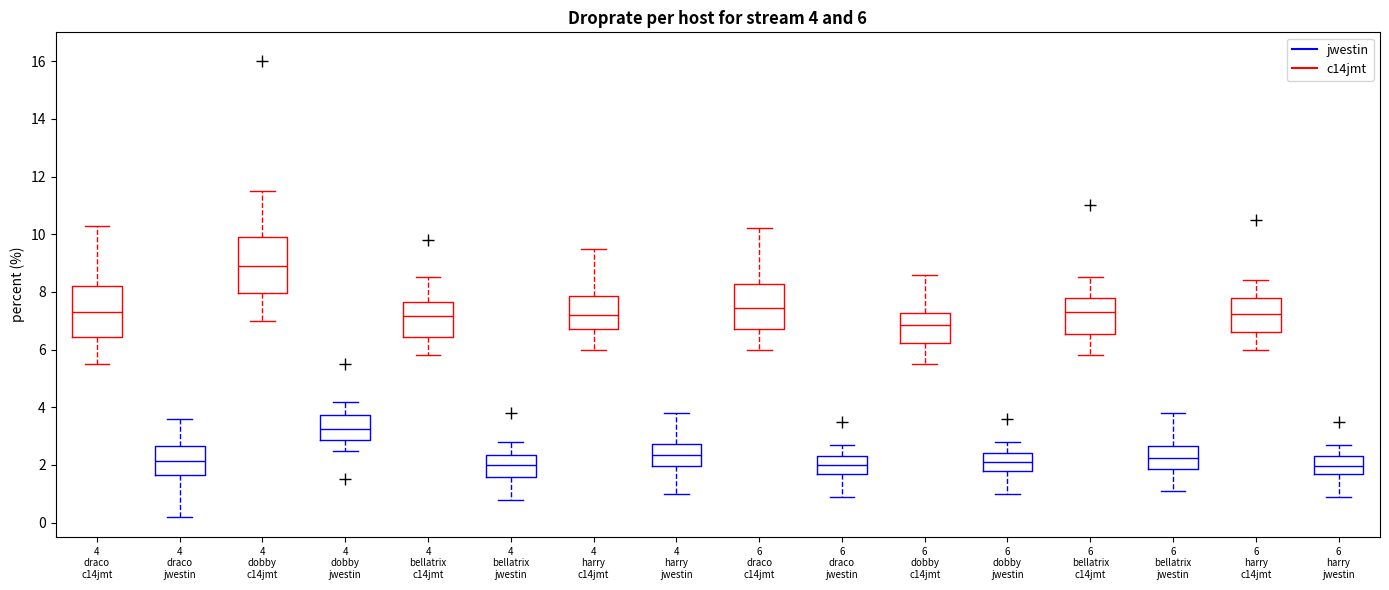

Which box's median line is the highest?

4 dobby c14jmt